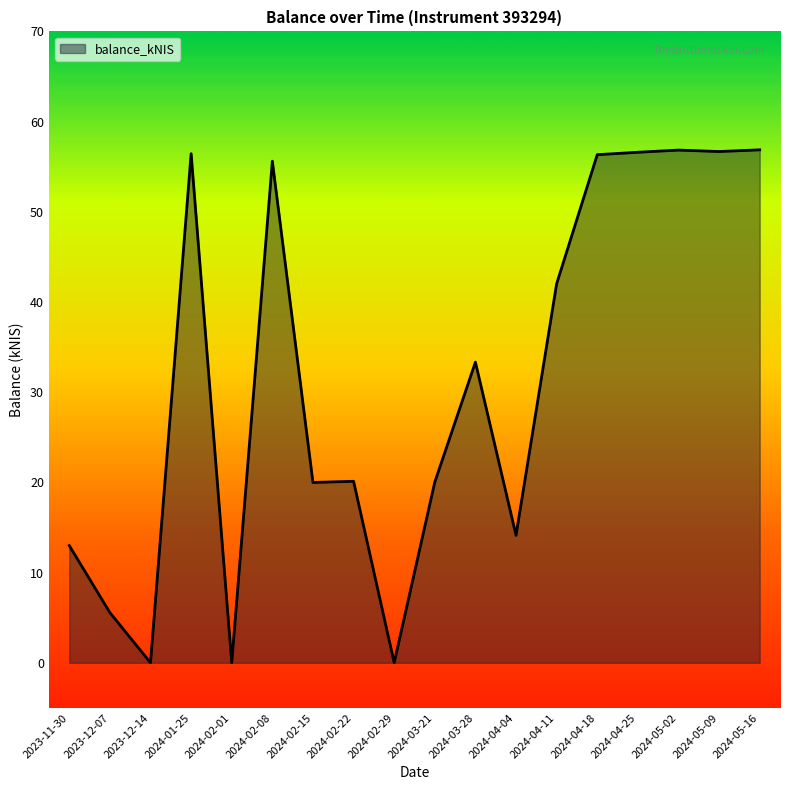

What is the difference between the values at 2023-12-14 and 2024-04-04?

14.1